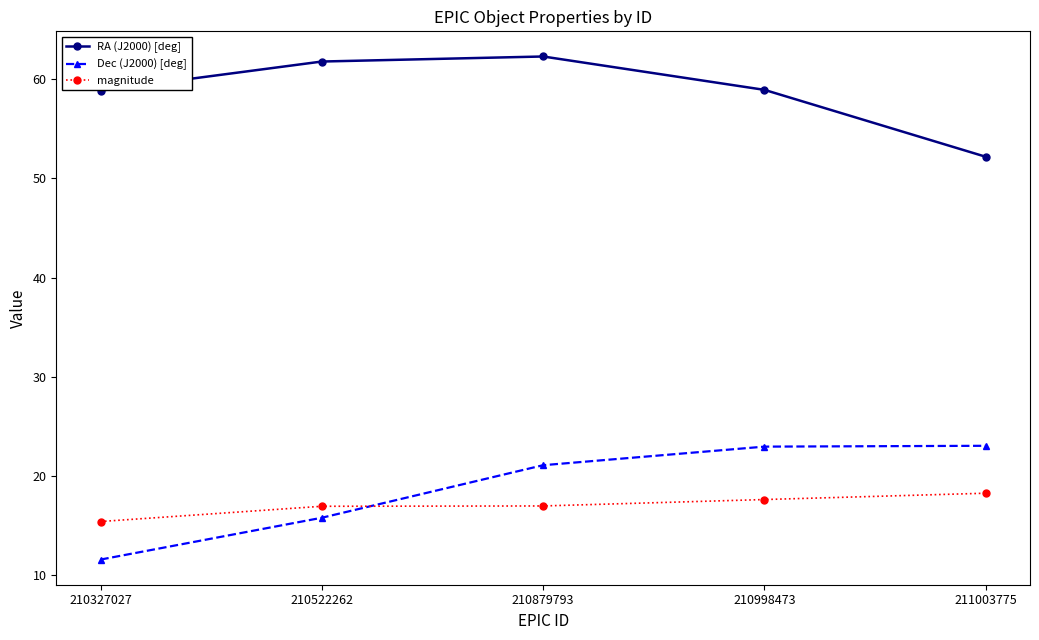

What is the value of the Dec (J2000) [deg] point at the 1st from the left?

11.6